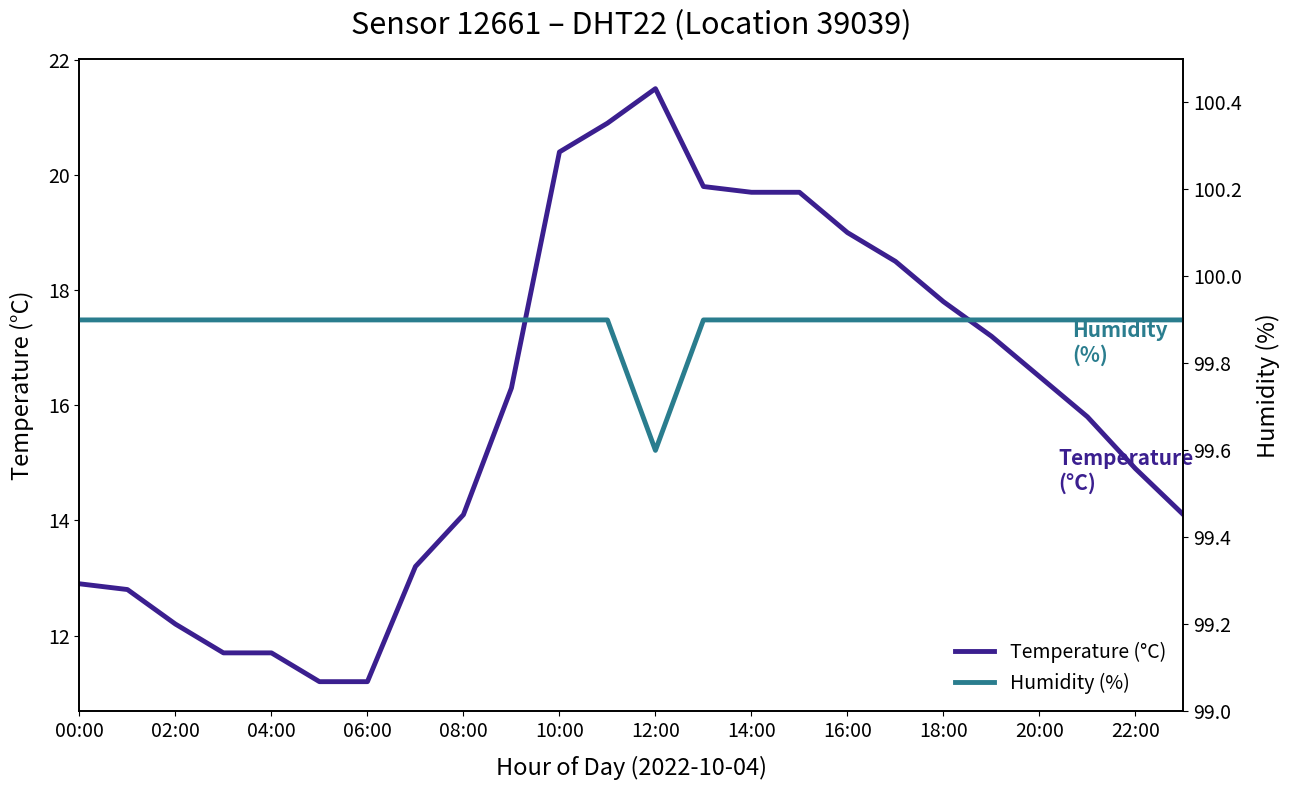

The Temperature (°C) series shows 14.1 at 08:00. True or false?

True